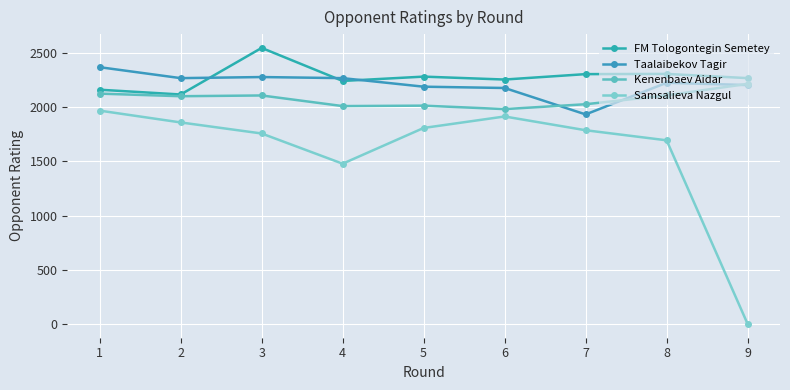

What is the value of the Samsalieva Nazgul point at the 4th from the left?

1479